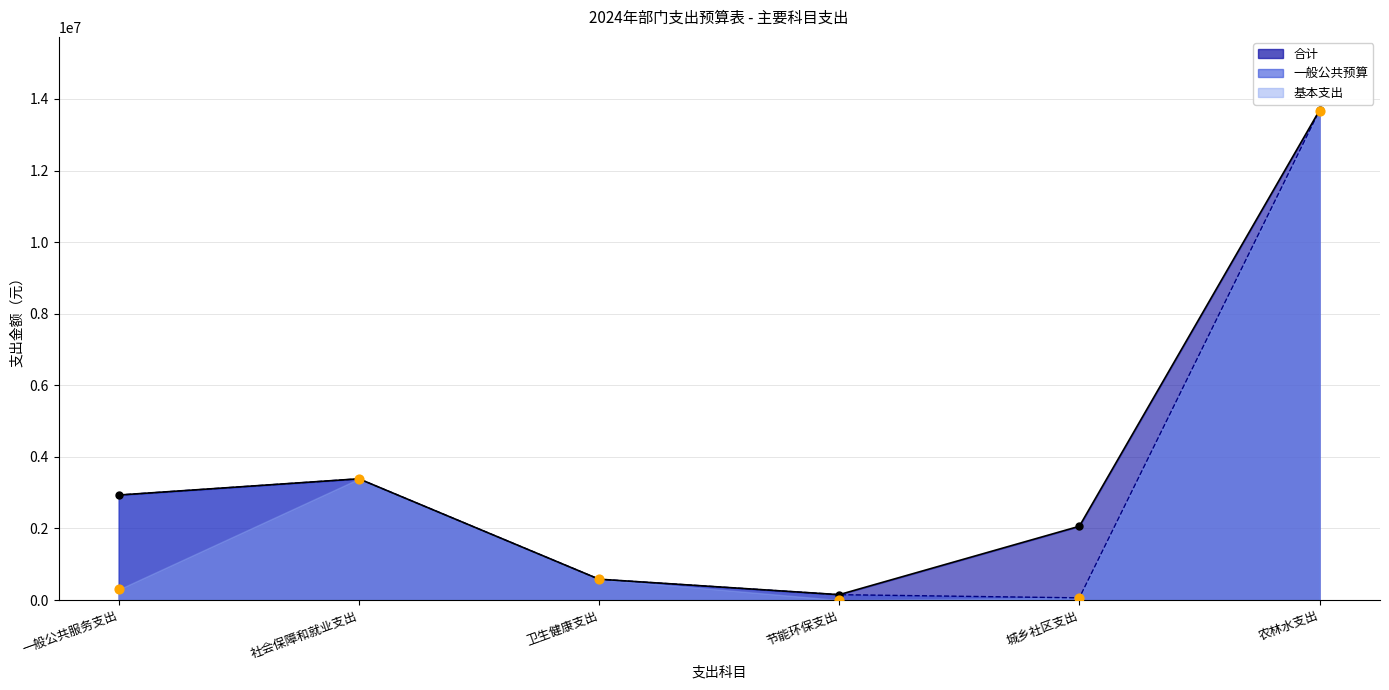

Is the value of 基本支出 at 节能环保支出 greater than the value of 一般公共预算 at 社会保障和就业支出?

No